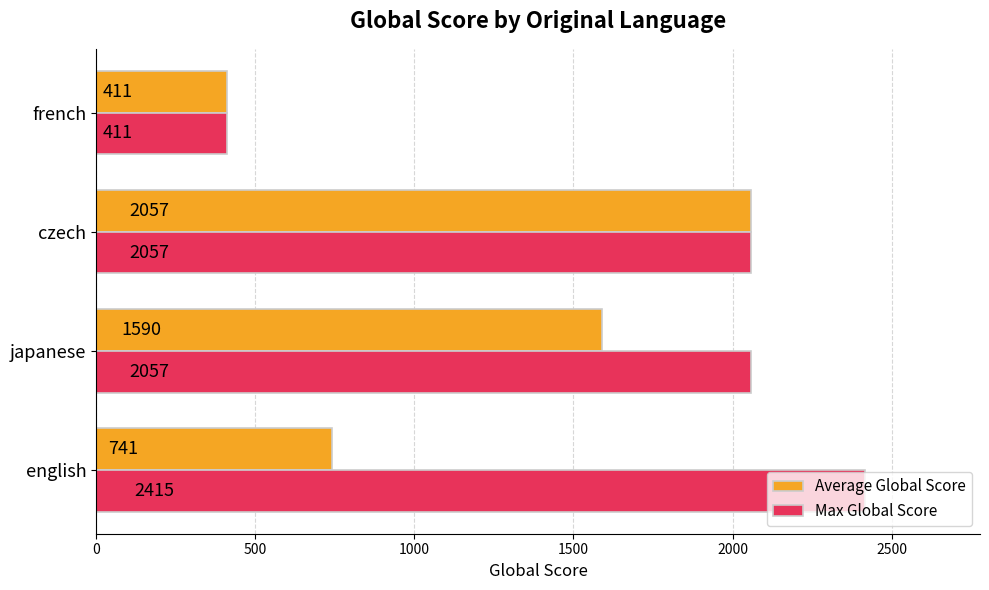

Is it true that Average Global Score equals 207 at french?

False